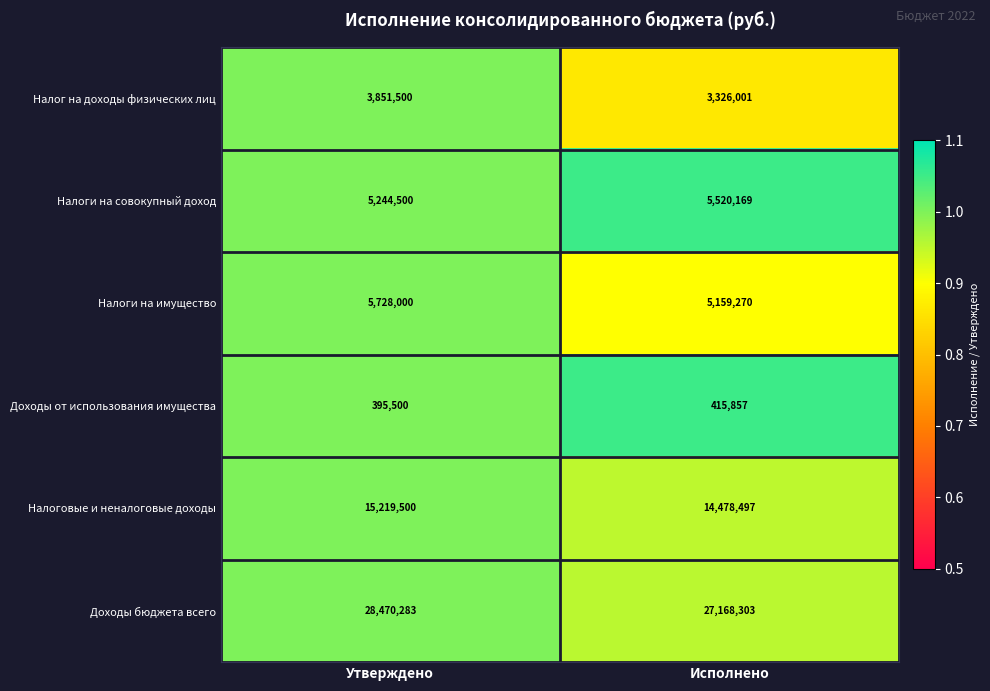

What is the sum of all Налоги на имущество values?

10887270